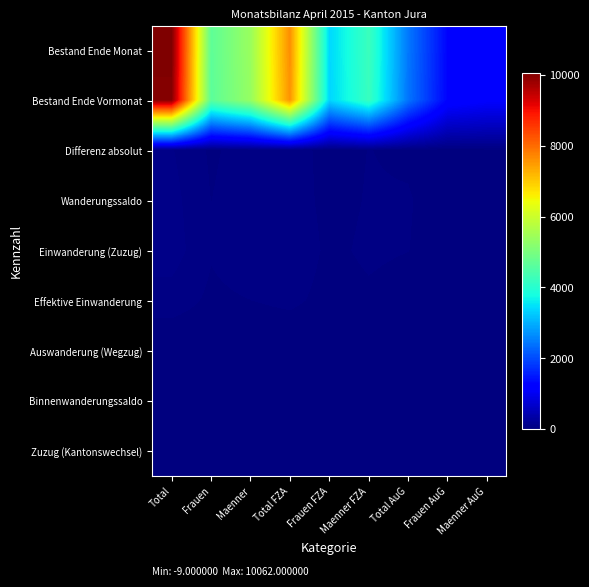

How many data points does each series have?

9